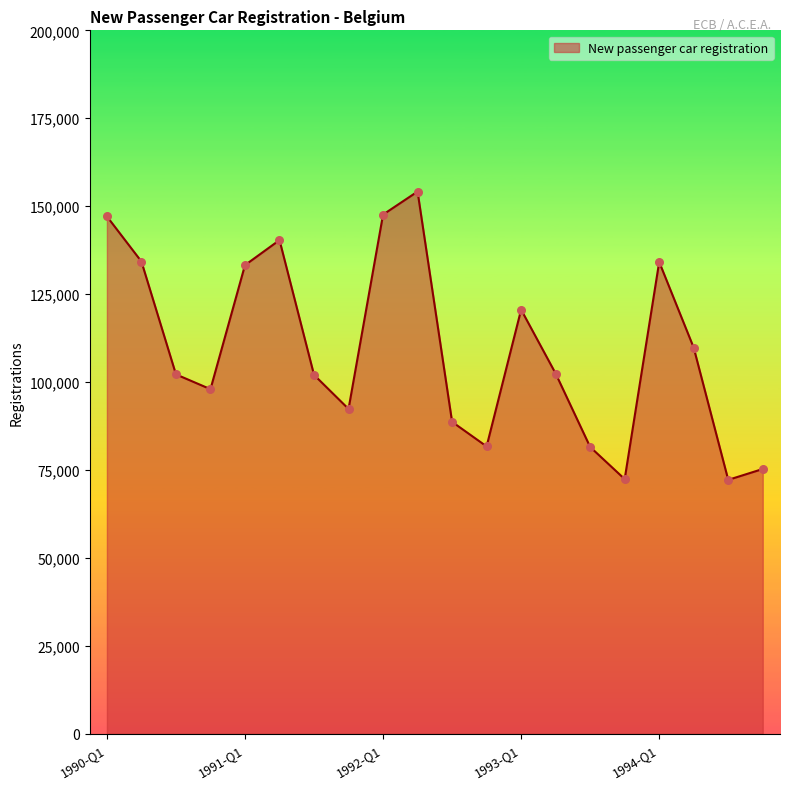

What is the greatest value displayed?

154169